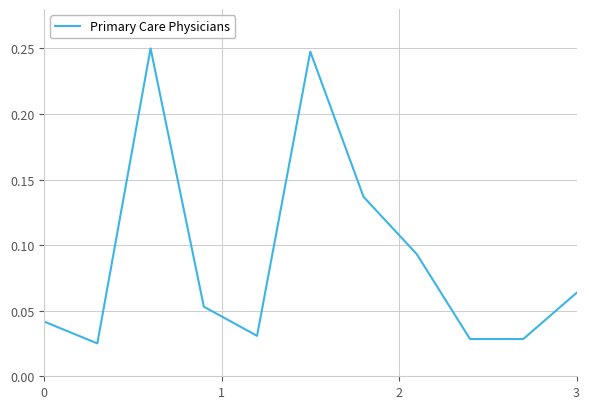

What is the sum of all values?

1.0